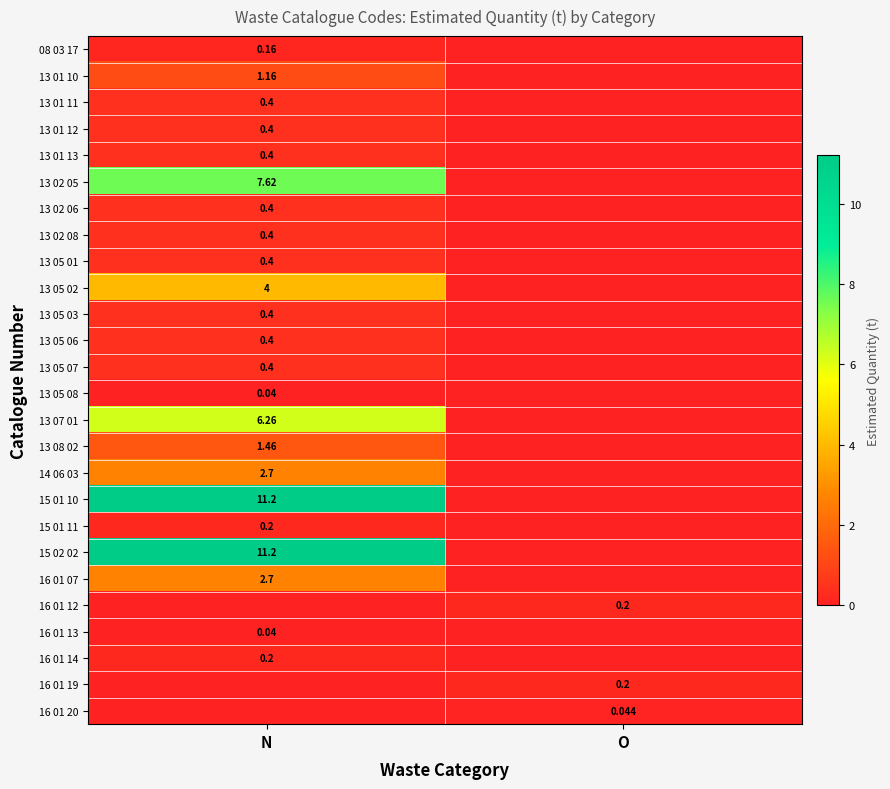

Which series has the largest range (max minus min)?

15 01 10